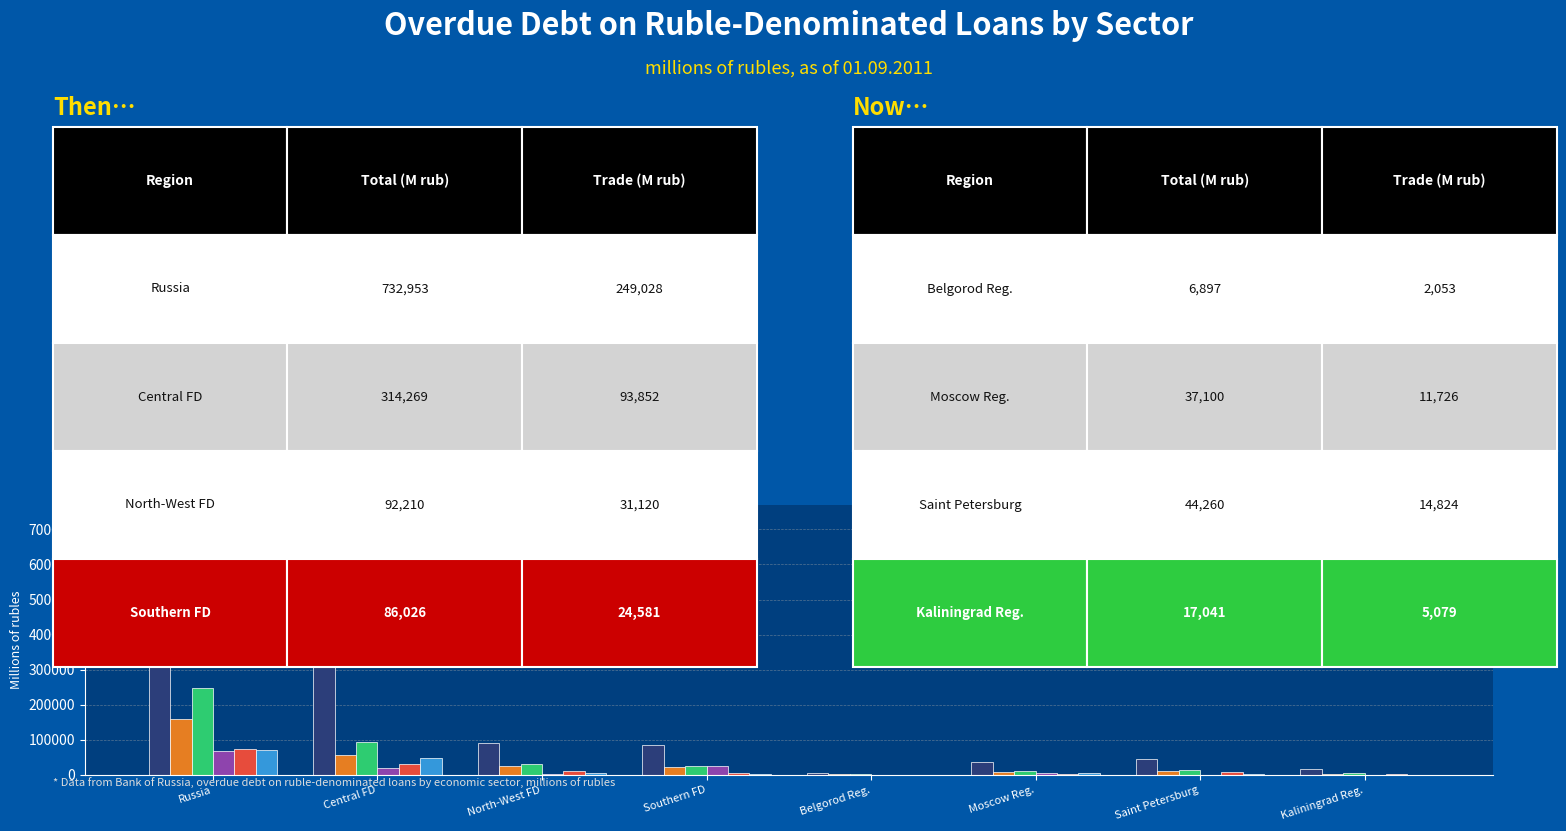

What is the total value across all series at Russia?

1354735